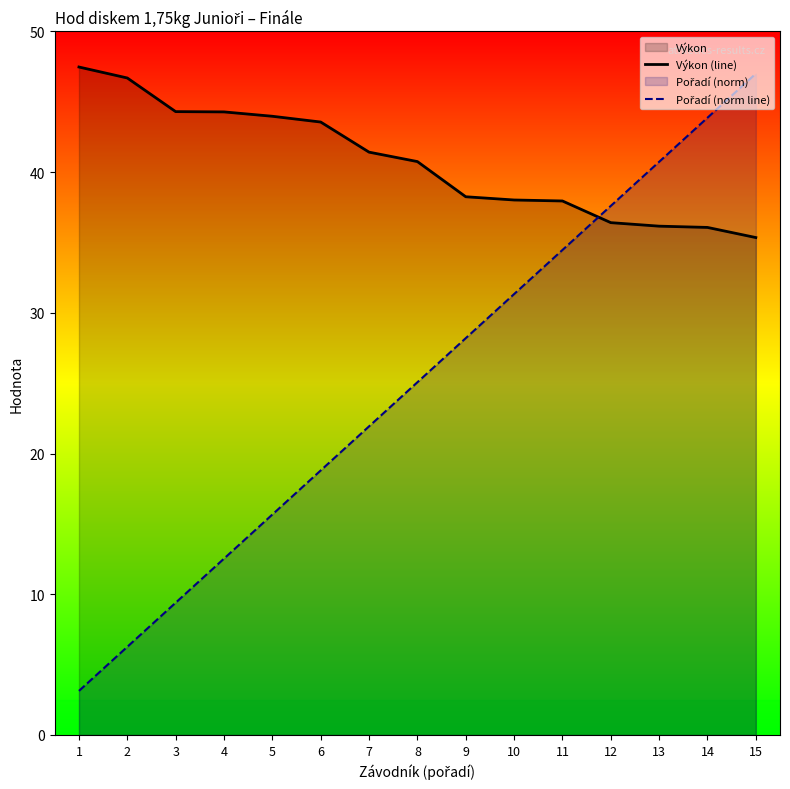

How many intersections are there between Výkon (line) and Pořadí (norm line)?

1